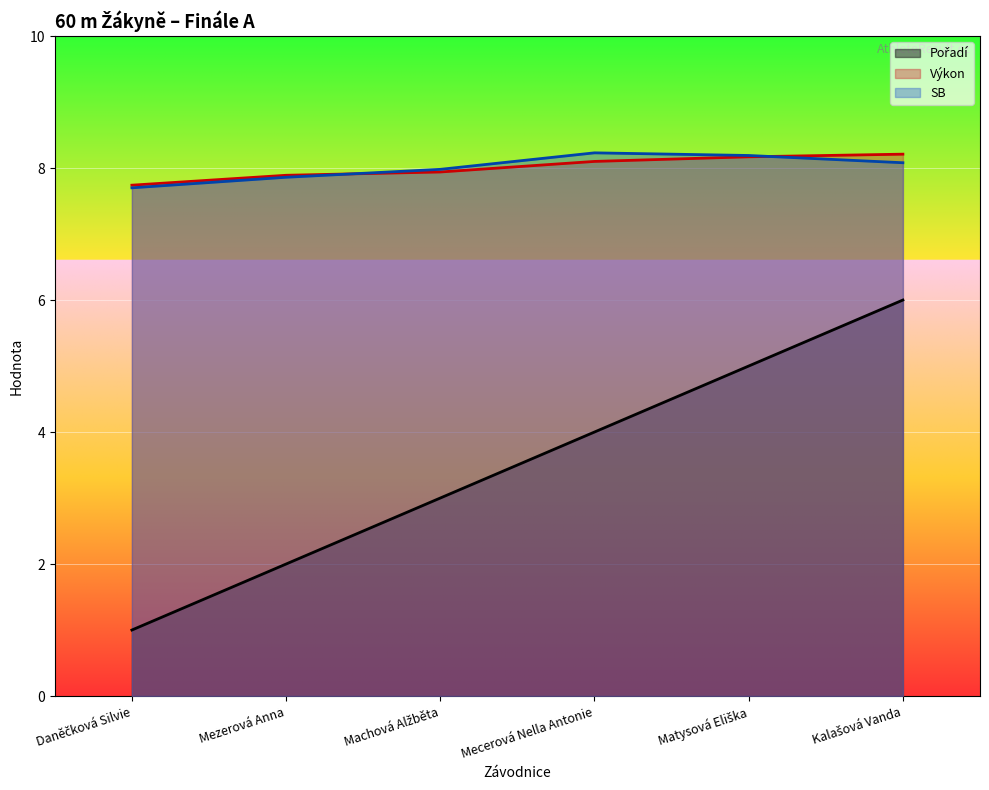

How many data points in Výkon are less than 8?

3